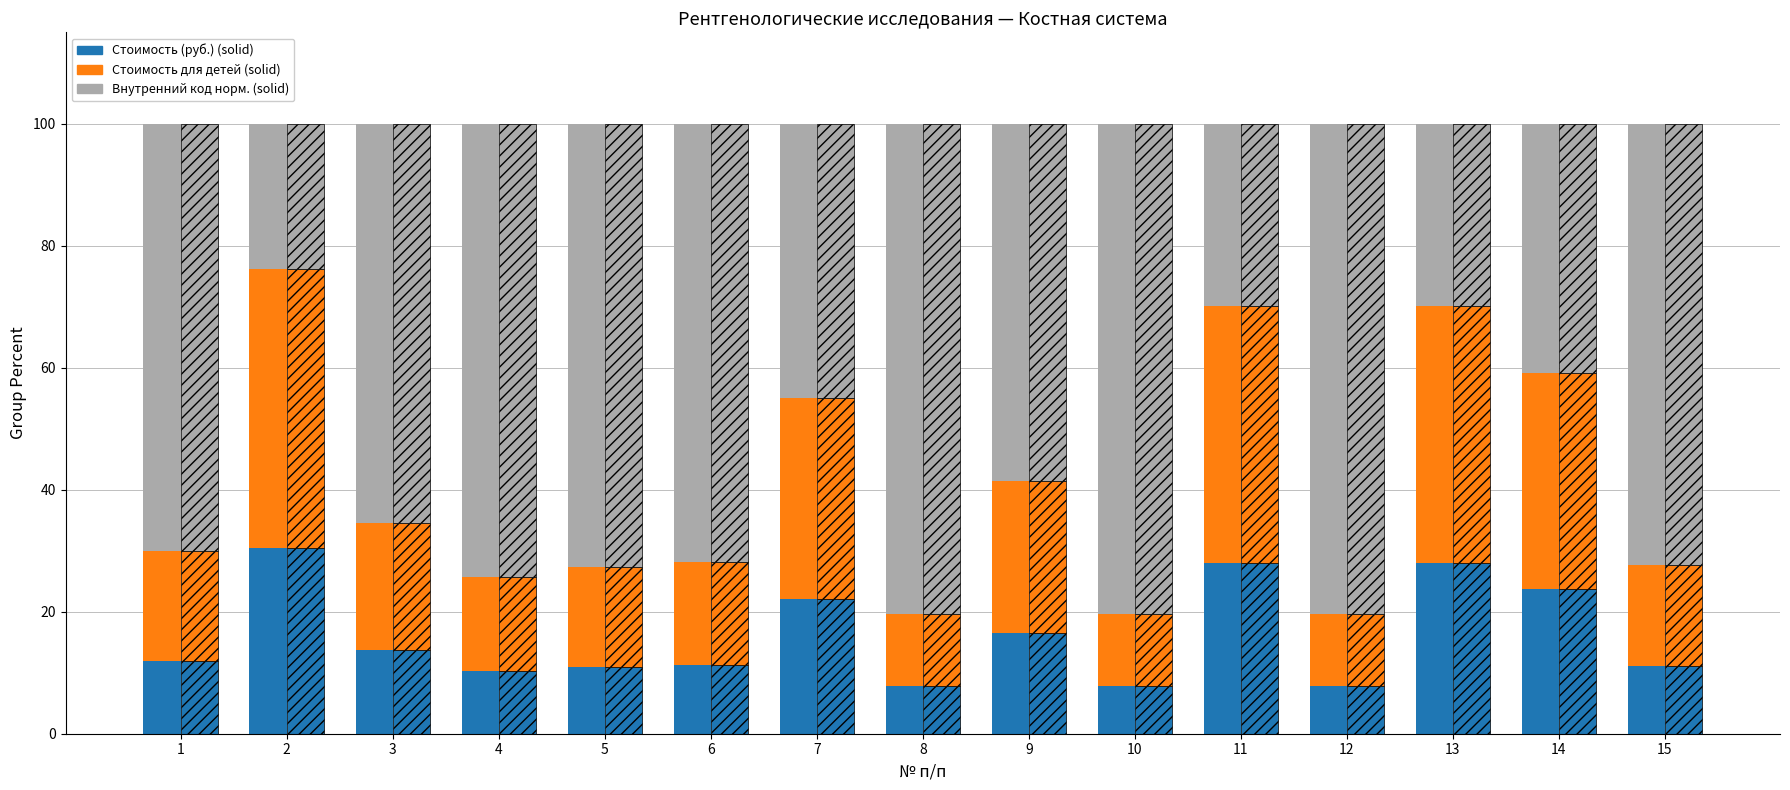

How many data points in Стоимость (руб.) are less than 11?

5